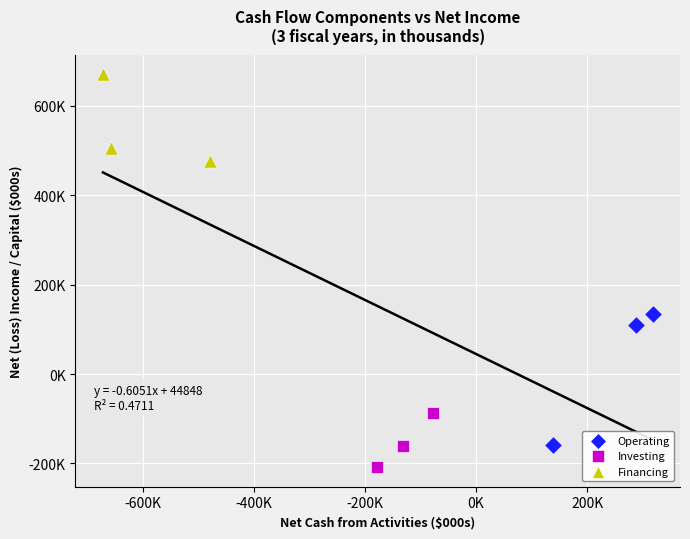

Which series reaches the maximum Y coordinate?

Financing